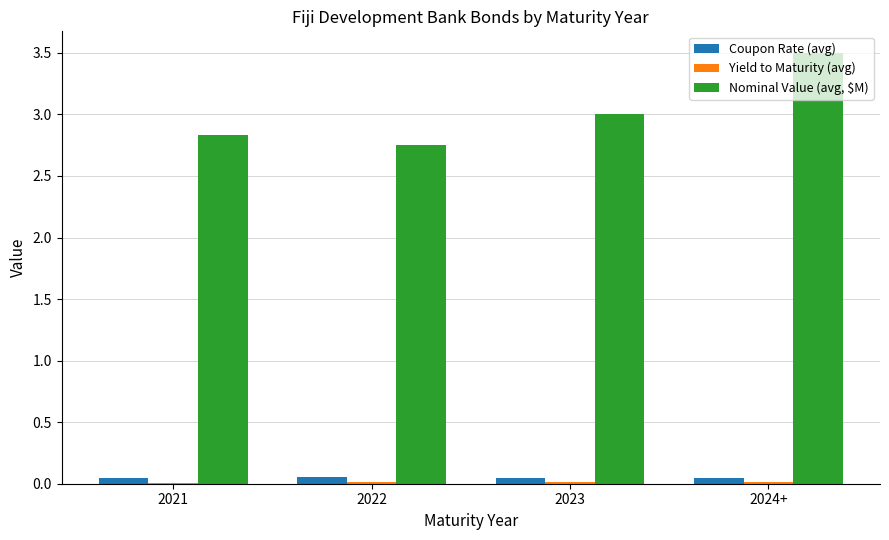

At which category does the chart reach its peak across all series?

2024+